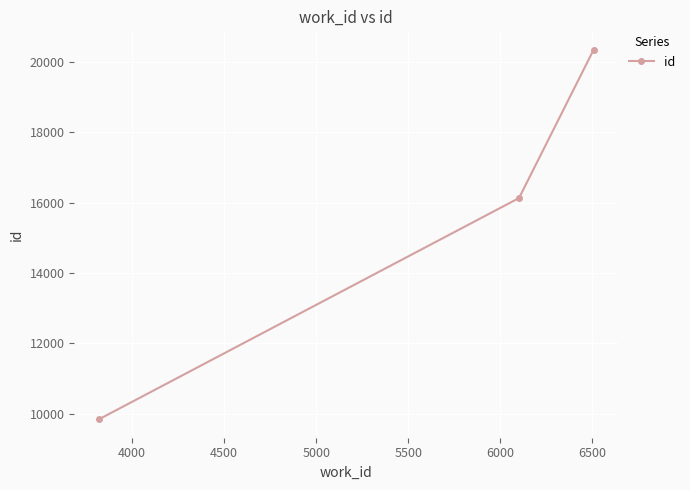

Reading left to right, what are all the values shown in this chart?

9840	16131	20347